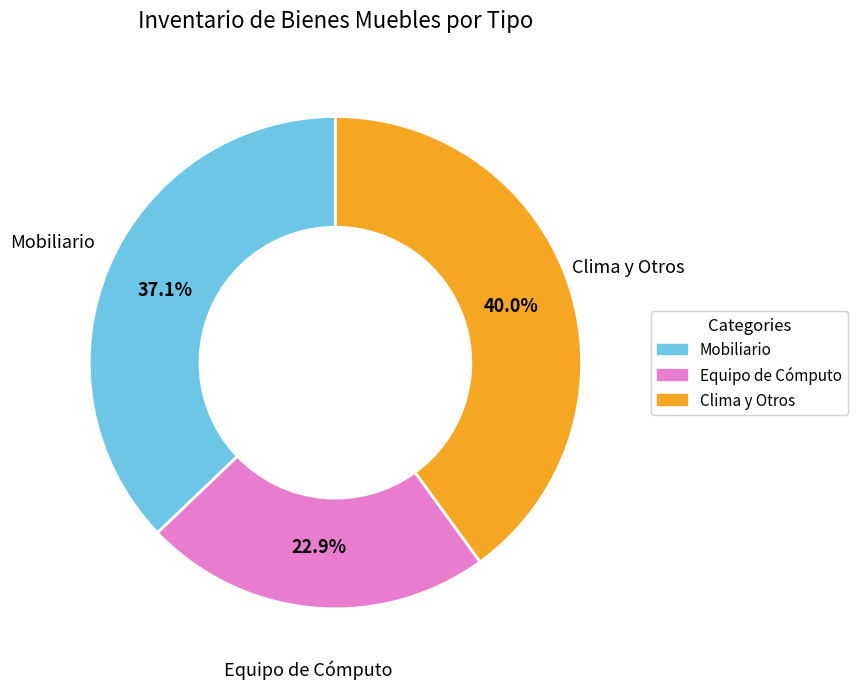

Does any single category account for the majority?

No